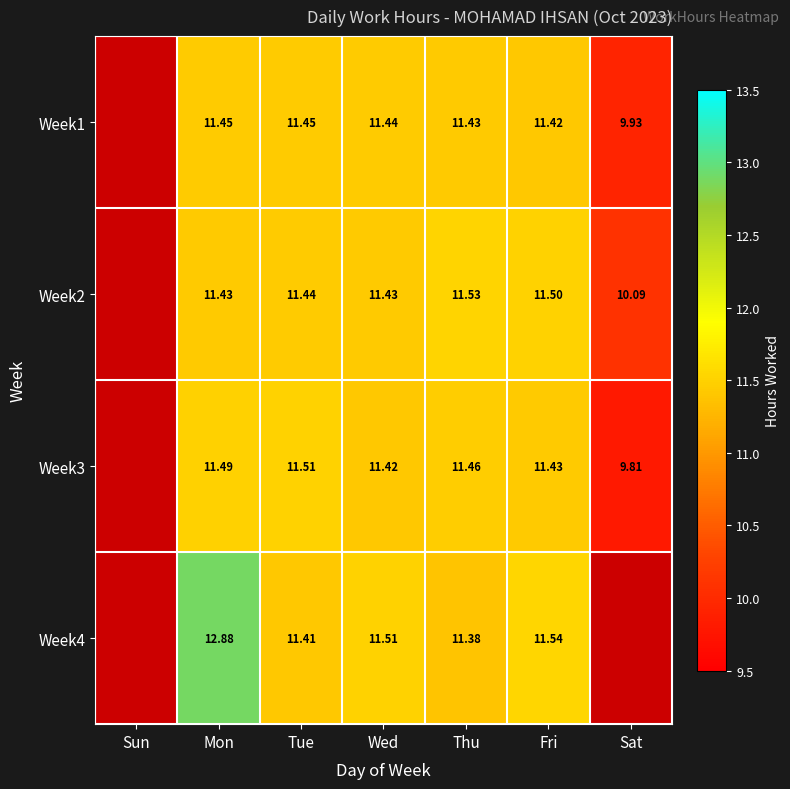

How many categories are shown in the chart?

7